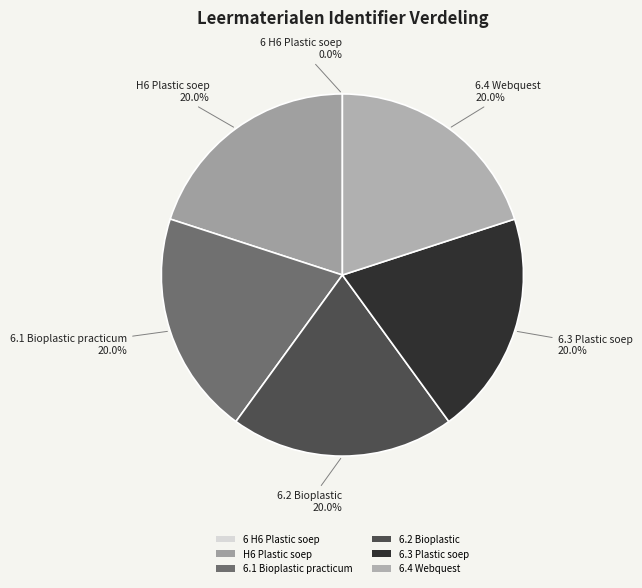

What percentage is NOT represented by H6 Plastic soep?

80.0%